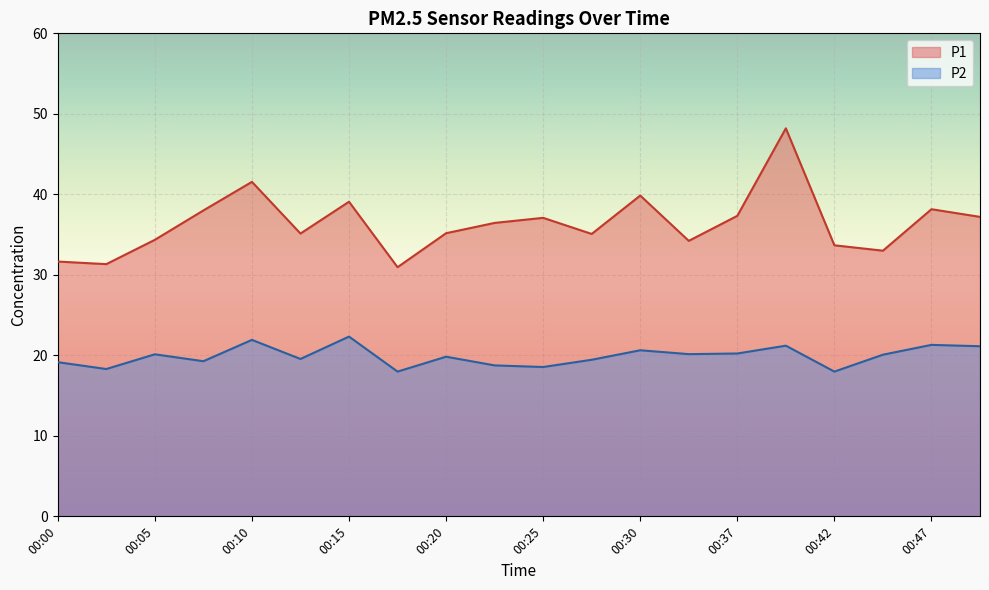

Rank the categories by P2 value from lowest to highest.

00:17, 00:42, 00:03, 00:25, 00:22, 00:00, 00:08, 00:27, 00:13, 00:20, 00:44, 00:05, 00:32, 00:37, 00:30, 00:49, 00:40, 00:47, 00:10, 00:15